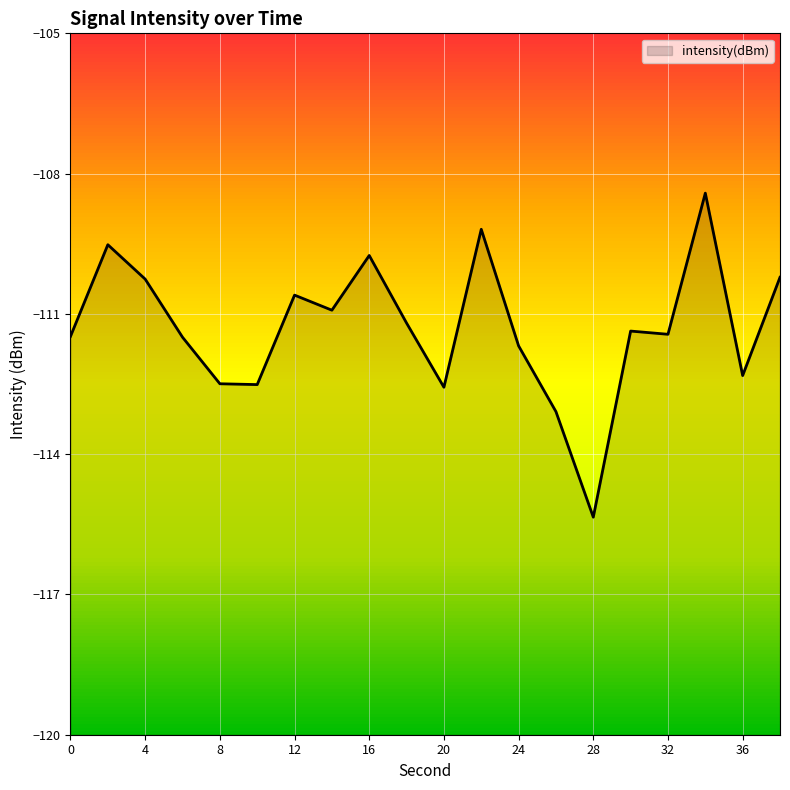

The chart shows a value of -146.4 at 32. True or false?

False